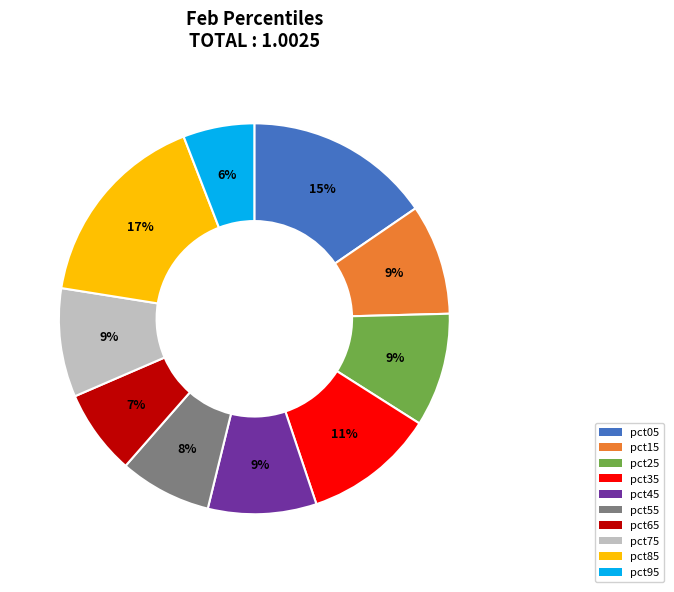

How many slices are in this pie chart?

10